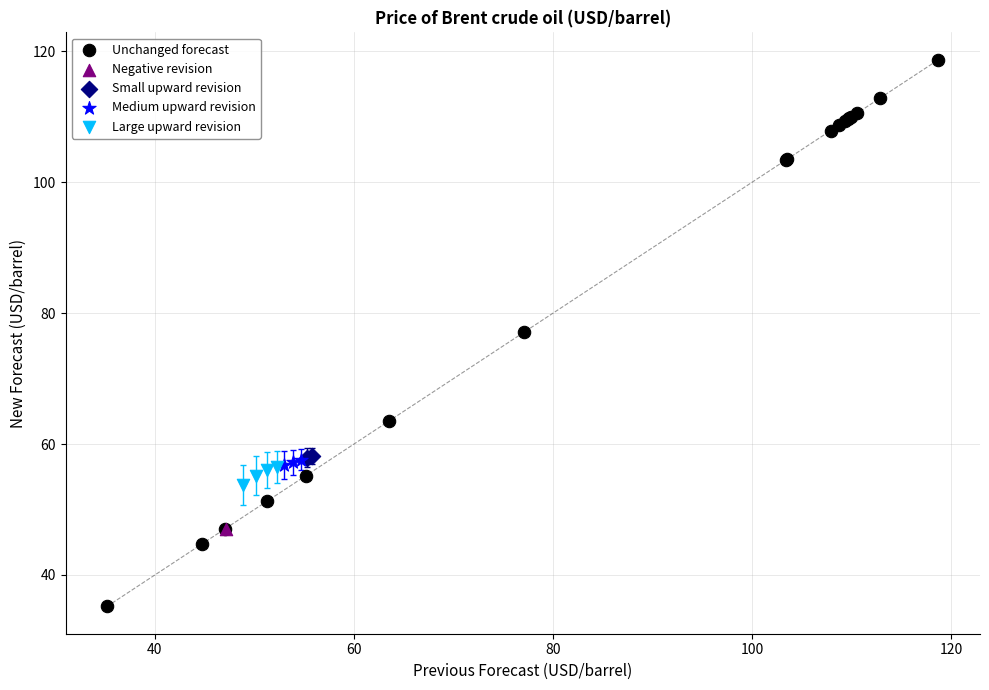

What are all the series names shown in the legend?

Unchanged forecast, Negative revision, Small upward revision, Medium upward revision, Large upward revision